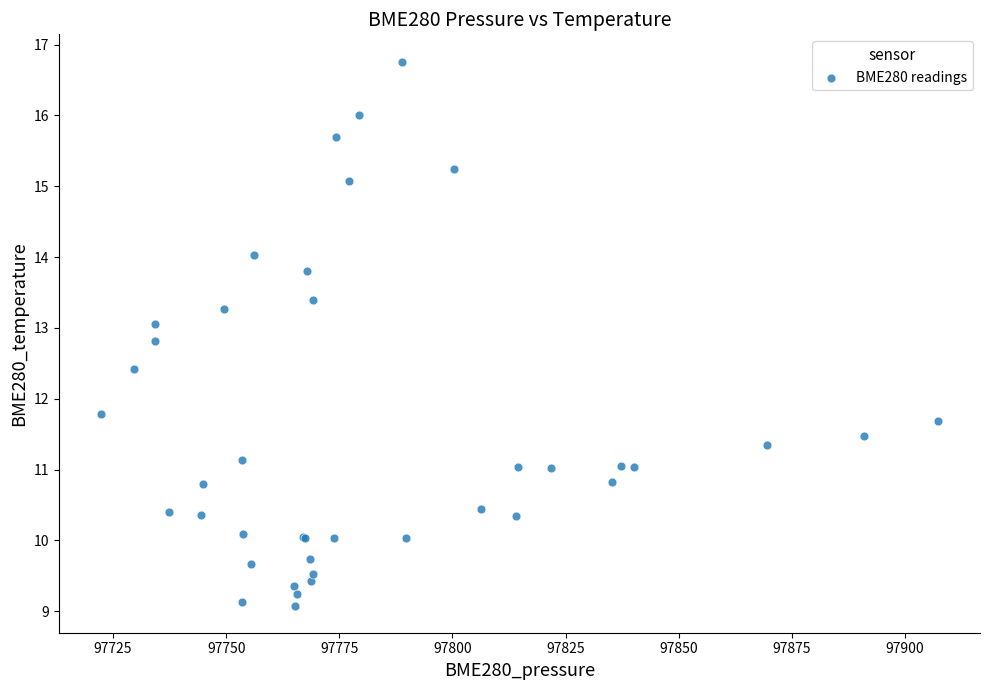

What Y value in the scatter plot is closest to 12?

11.8